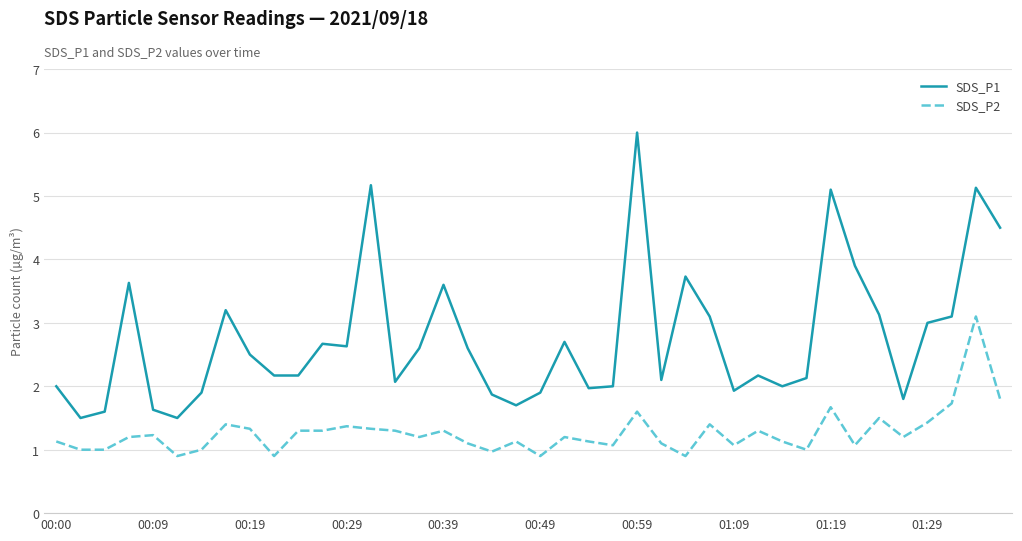

What are all the series names shown in the legend?

SDS_P1, SDS_P2